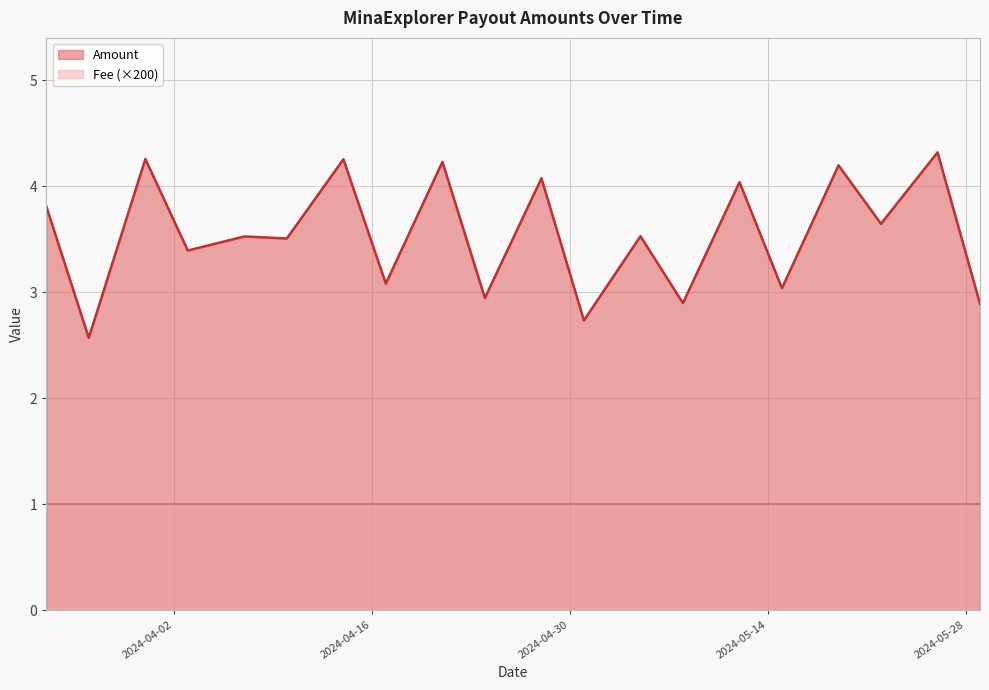

Rank the series by their average value, from highest to lowest.

Amount, Fee (×200)